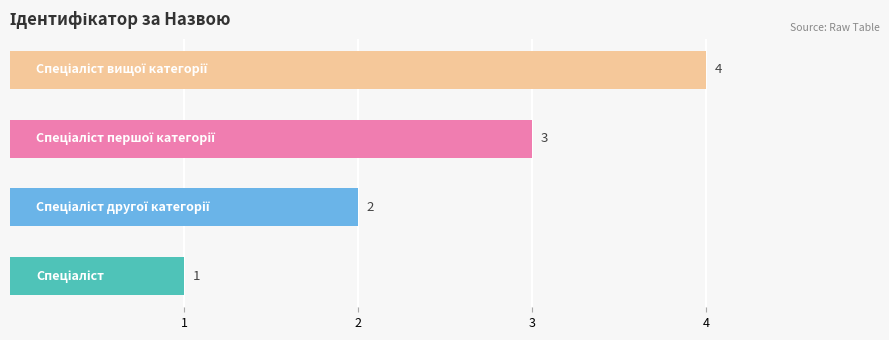

Are the bars grouped side by side (vs. stacked)?

No